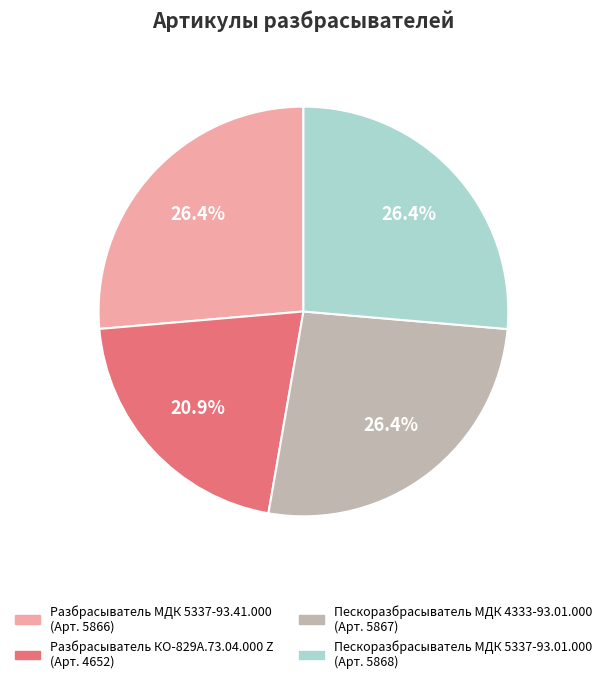

Does Разбрасыватель МДК 5337-93.41.000 represent more than half of the total?

No